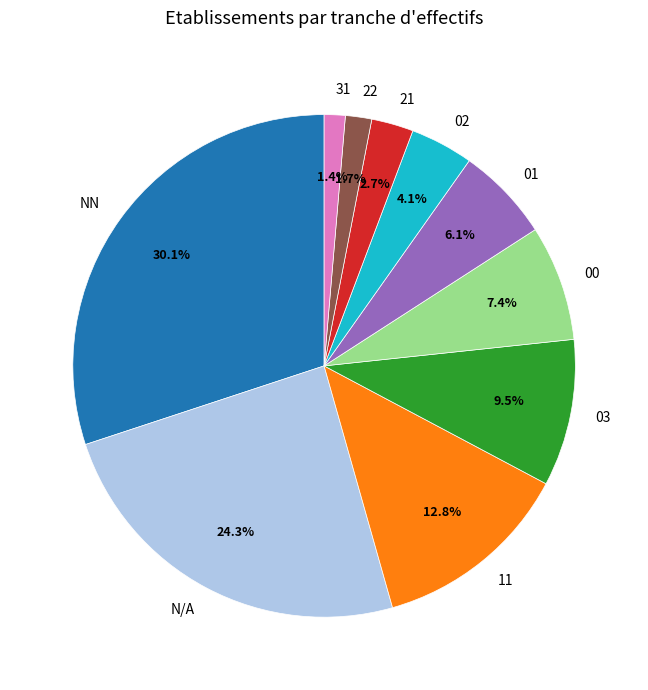

Approximately how many times larger is the value at 22 compared to 01?

0.3